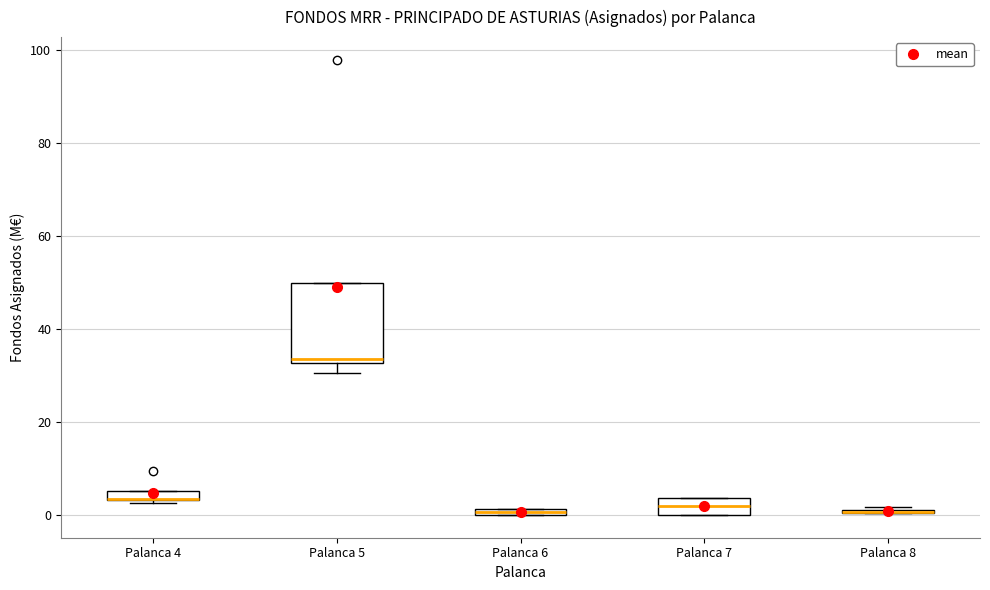

Which box is the tallest, from its lower edge to its upper edge?

Palanca 5